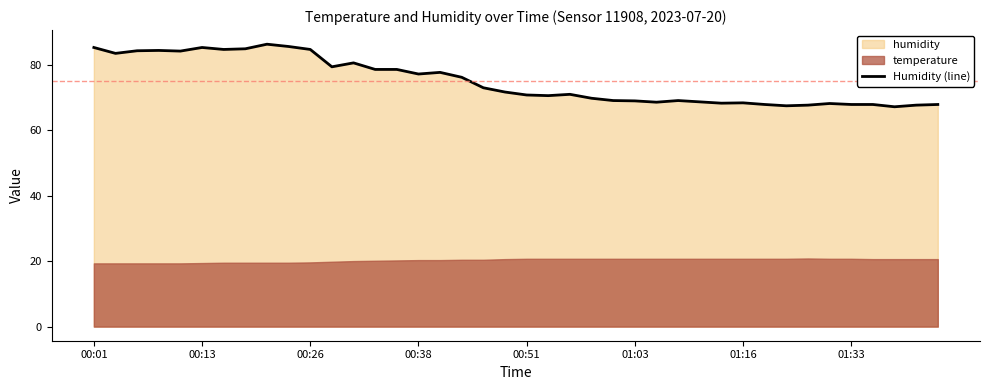

What is the lowest value of the Humidity (line) series?

67.1